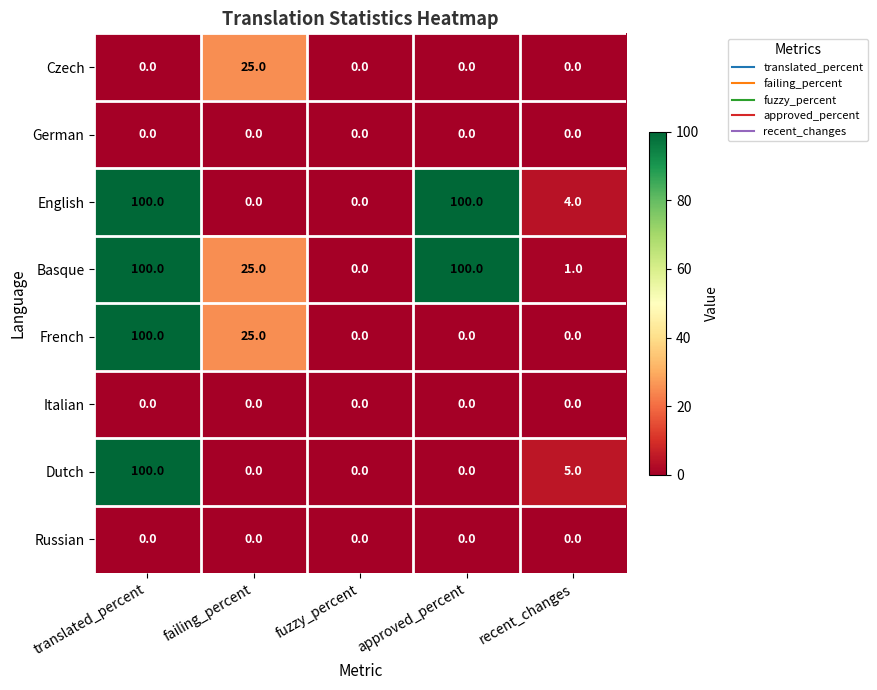

The Dutch series shows 174 at translated_percent. True or false?

False